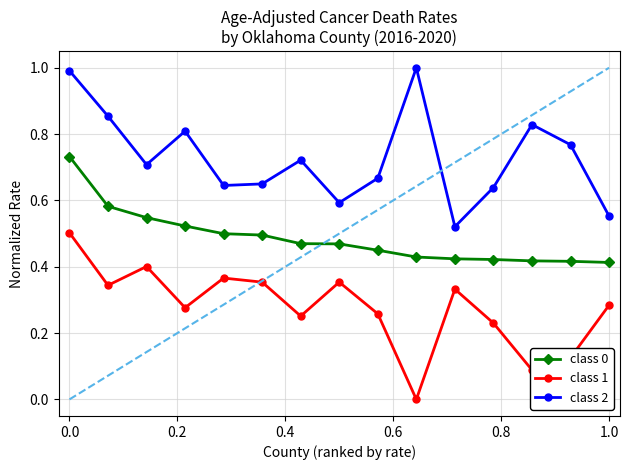

True or false: class 2 and class 1 intersect in this chart.

False